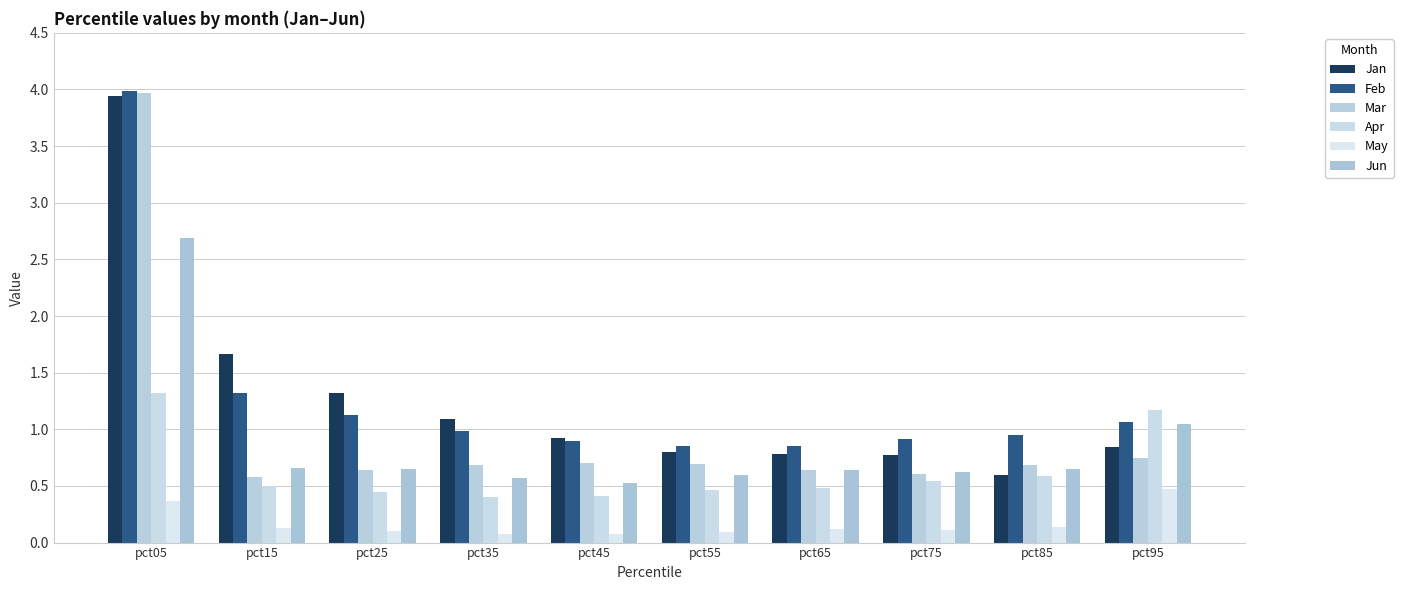

Where is Mar nearest to the value 2?

pct95